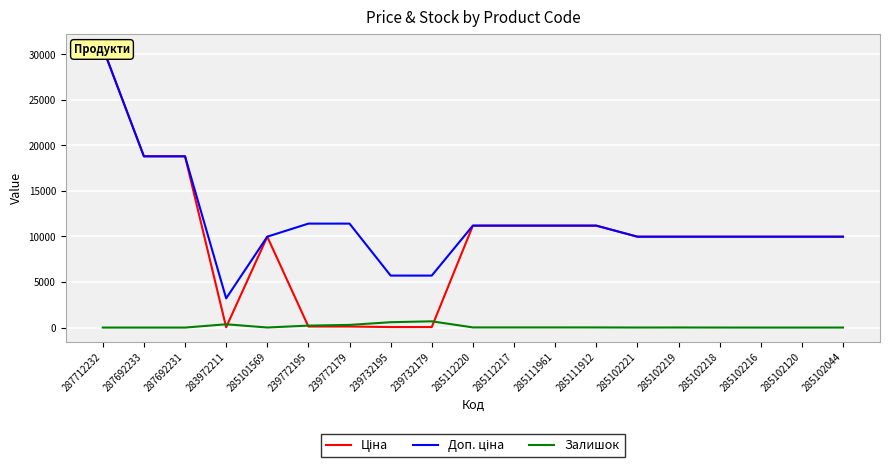

Where does the Доп. ціна series first go above 9974?

287712232